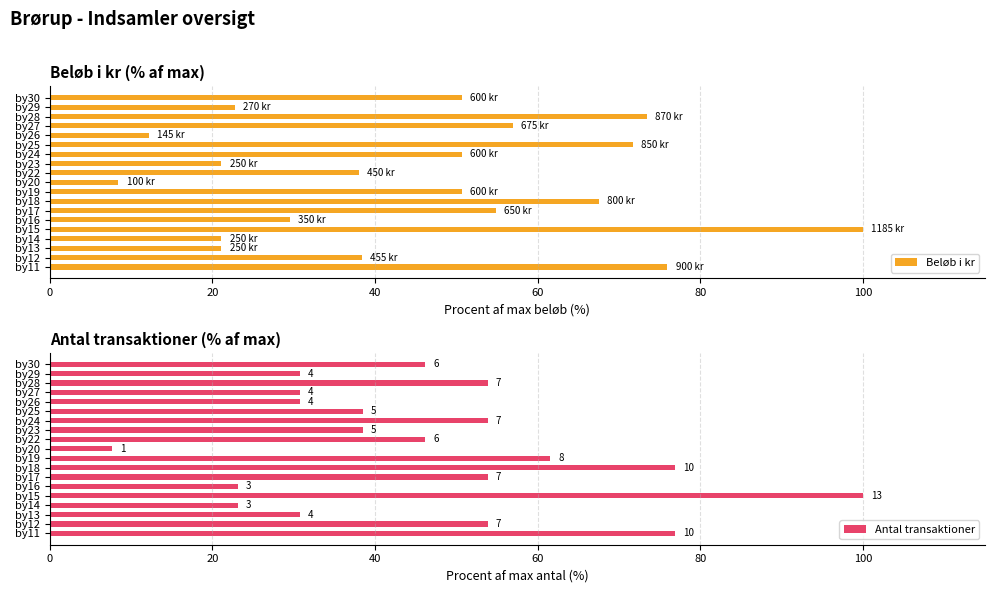

Is it true that Beløb i kr equals 25.5 at by19?

False